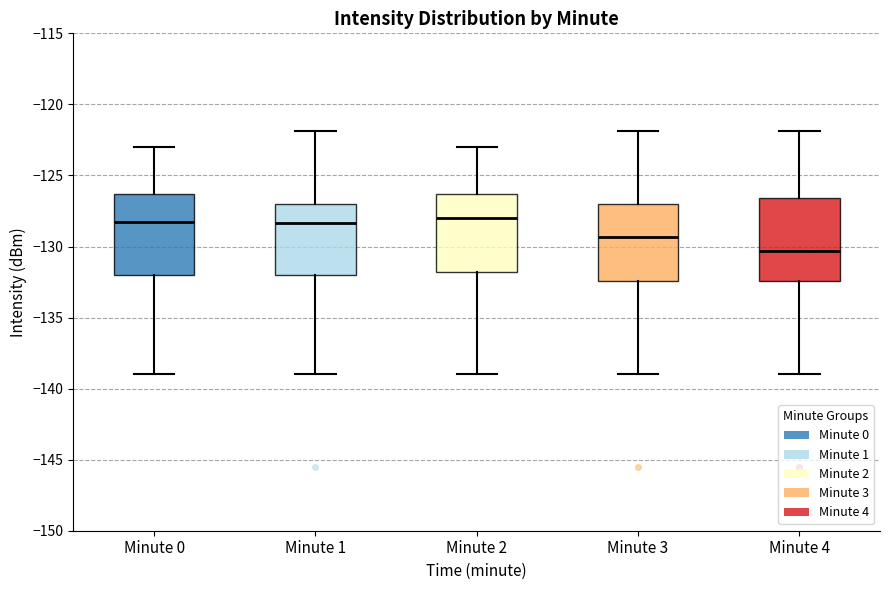

Which box has the lowest median line?

Minute 4